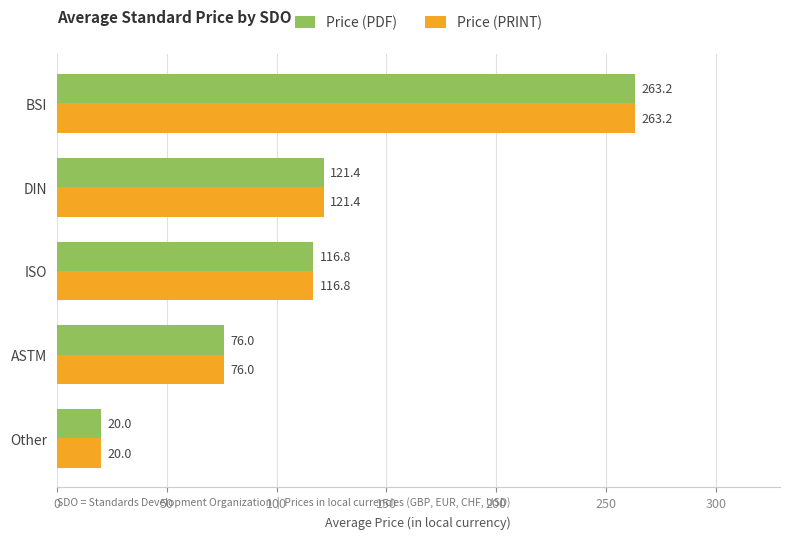

Which category has the highest value in the Price (PRINT) series?

BSI